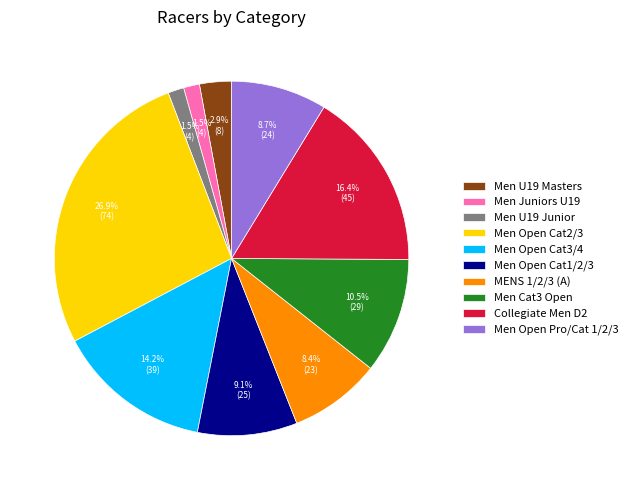

Between Men U19 Junior and Men Open Cat3/4, which is larger?

Men Open Cat3/4